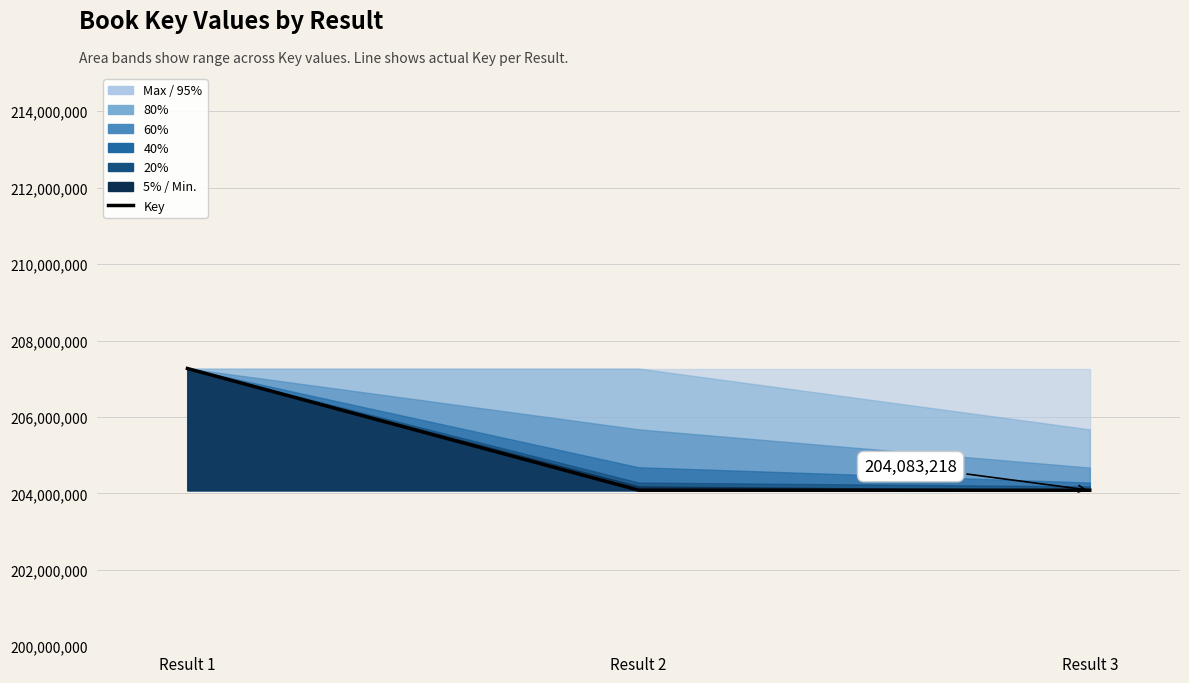

Reading left to right, what are all the values shown in this chart?

207267829	204084244	204083218